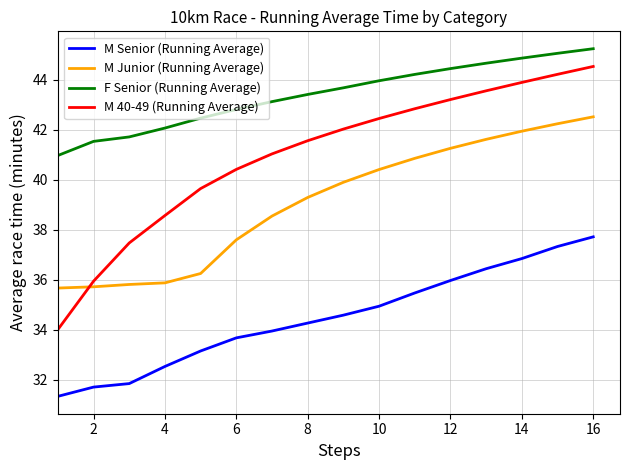

Reading left to right, what are all the values shown in this chart?

M Senior (Running Average): 31.3	31.7	31.9	32.5	33.2	33.7	34.0	34.3	34.6	34.9	35.5	36.0	36.4	36.8	37.3	37.7
M Junior (Running Average): 35.7	35.7	35.8	35.9	36.3	37.6	38.5	39.3	39.9	40.4	40.9	41.3	41.6	41.9	42.2	42.5
F Senior (Running Average): 41.0	41.5	41.7	42.1	42.5	42.8	43.1	43.4	43.7	44.0	44.2	44.4	44.7	44.9	45.1	45.2
M 40-49 (Running Average): 34.0	35.9	37.5	38.6	39.6	40.4	41.0	41.6	42.0	42.4	42.8	43.2	43.6	43.9	44.2	44.5